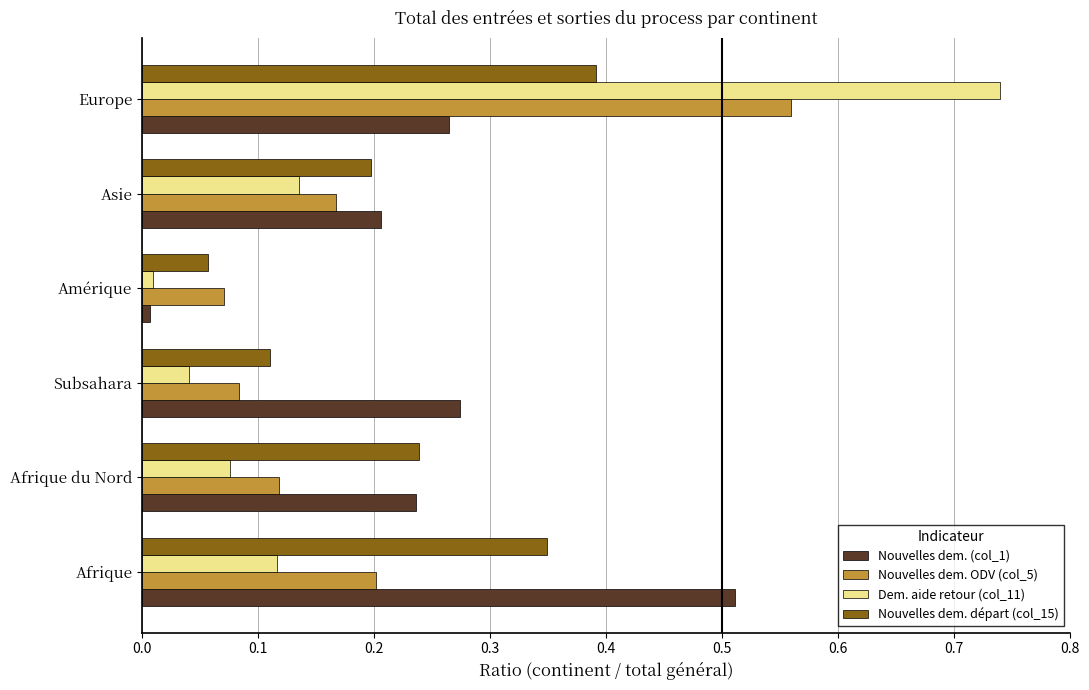

Rank the series by their maximum value, from highest to lowest.

Dem. aide retour (col_11), Nouvelles dem. ODV (col_5), Nouvelles dem. (col_1), Nouvelles dem. départ (col_15)